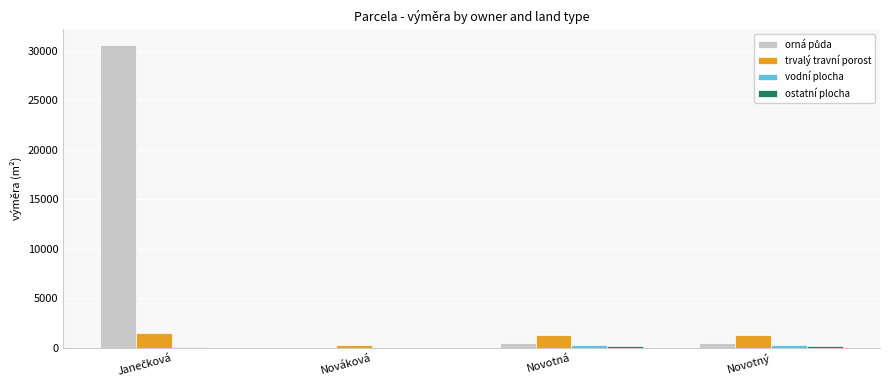

What is the spread (max minus min) of values at Novotný?

1126